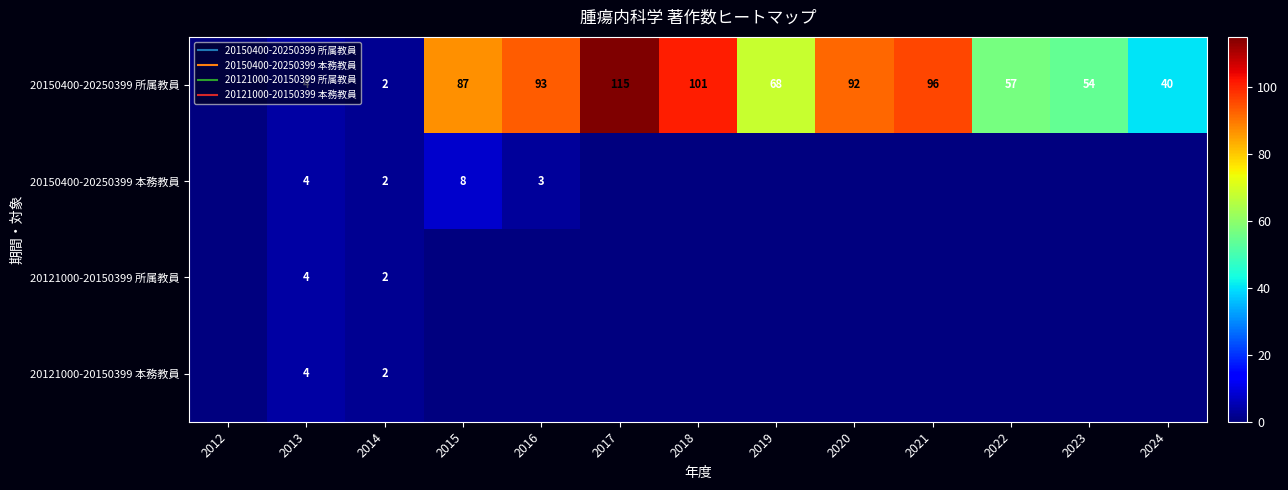

Rank the series at 2024 from lowest to highest value.

20150400-20250399 本務教員, 20121000-20150399 所属教員, 20121000-20150399 本務教員, 20150400-20250399 所属教員